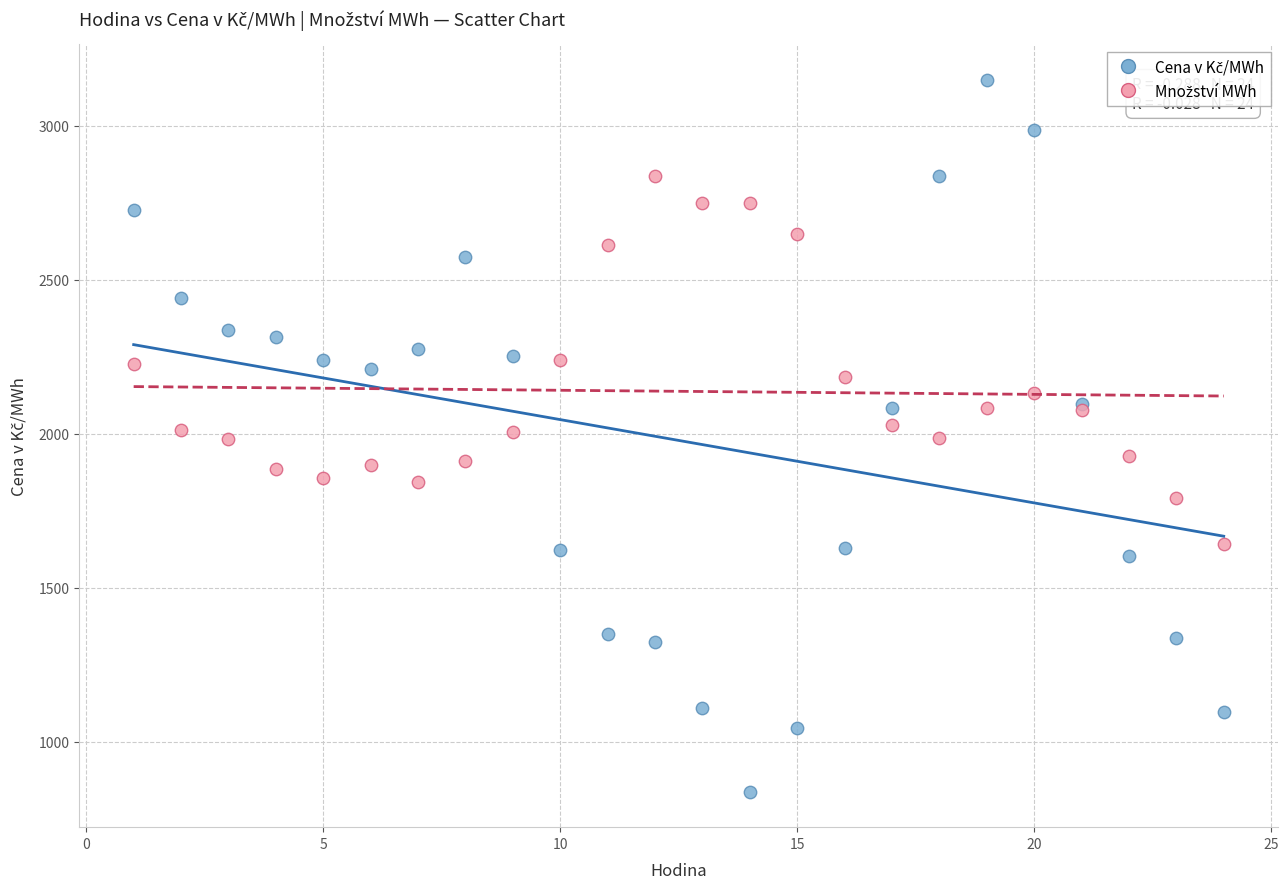

What is the X range (max minus min) for the scatter plot?

23.0